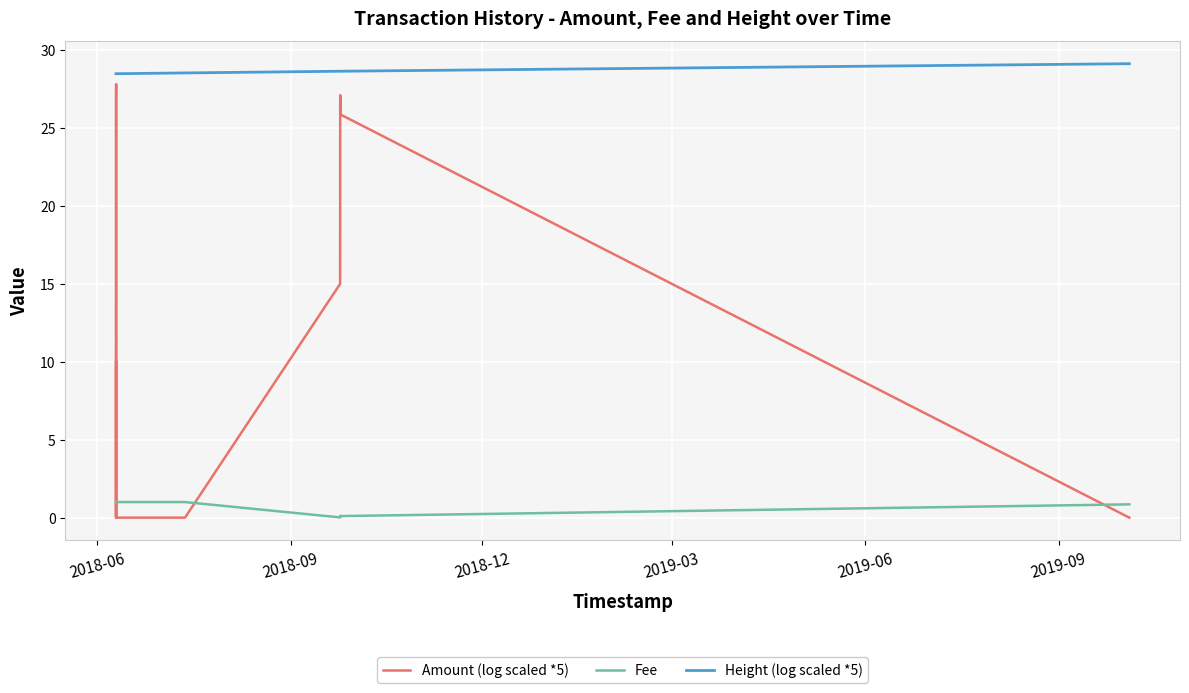

What is the average value of the Amount (log scaled *5) series?

15.2